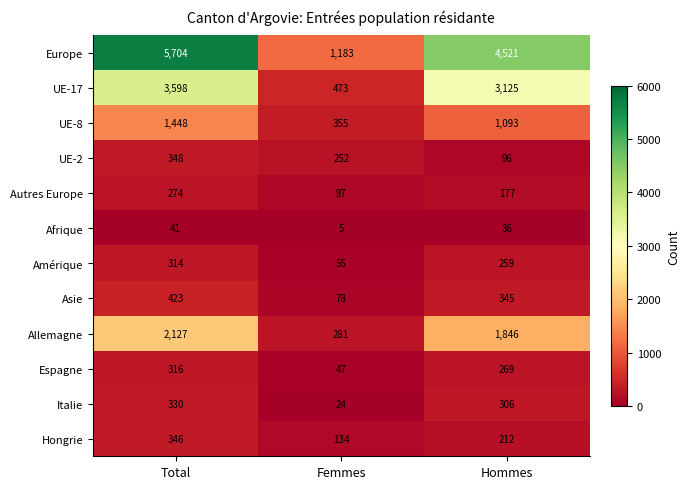

At which label does Italie reach its minimum?

Femmes